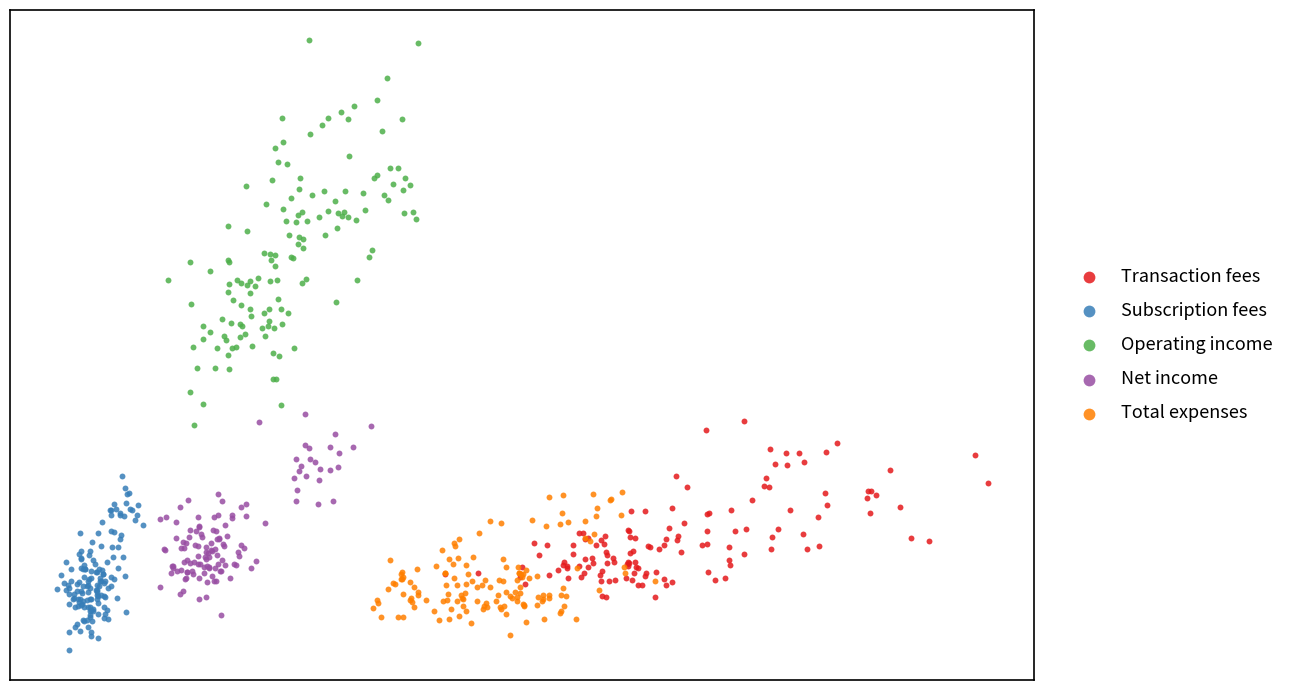

Which series reaches the minimum Y coordinate?

Subscription fees